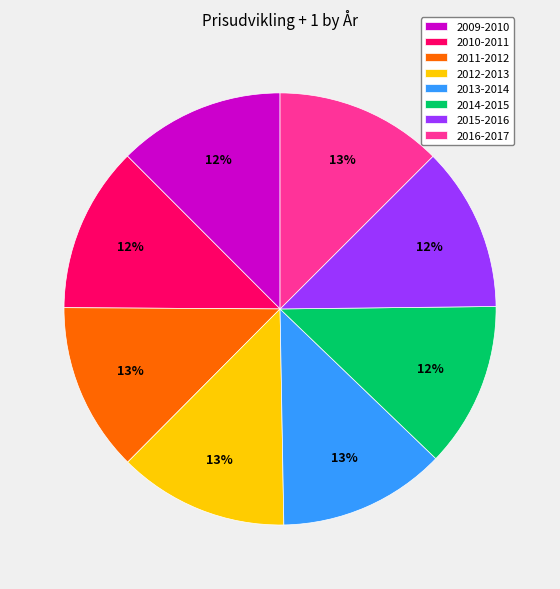

What is the ratio of the value at 2010-2011 to the value at 2014-2015?

1.0